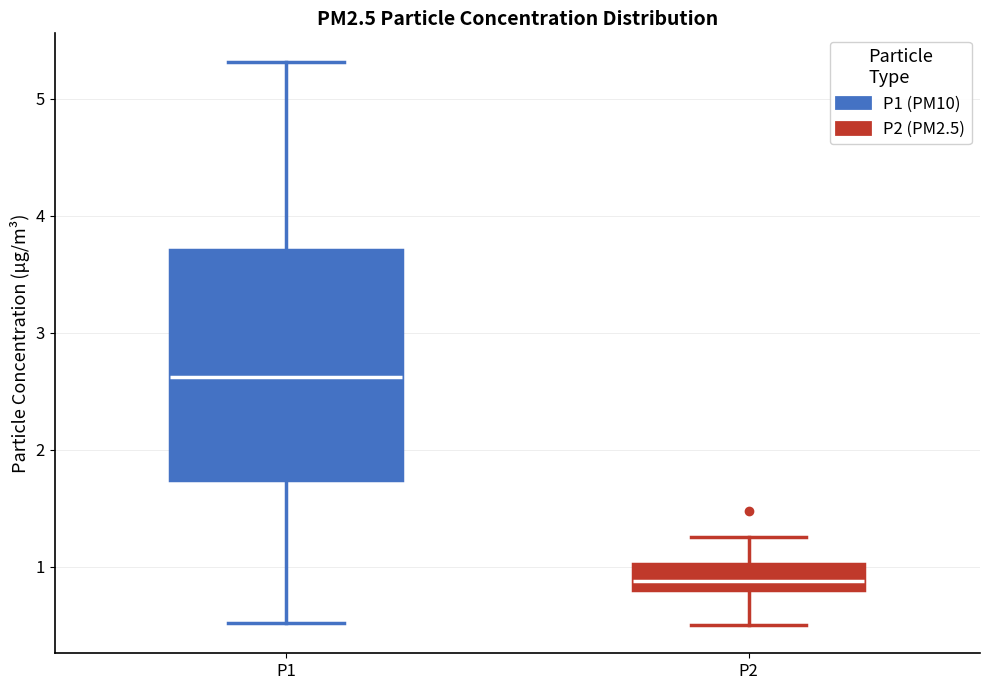

Reading left to right, read every box against the y-axis: the position of its median line, the range the box covers, and the ends of its whiskers. The values are not printed on the chart, so give them approximately, as read against the axis.

P1: median 2.6, box 1.7 to 3.7, whiskers 0.5 to 5.3
P2: median 0.9, box 0.8 to 1.0, whiskers 0.5 to 1.3